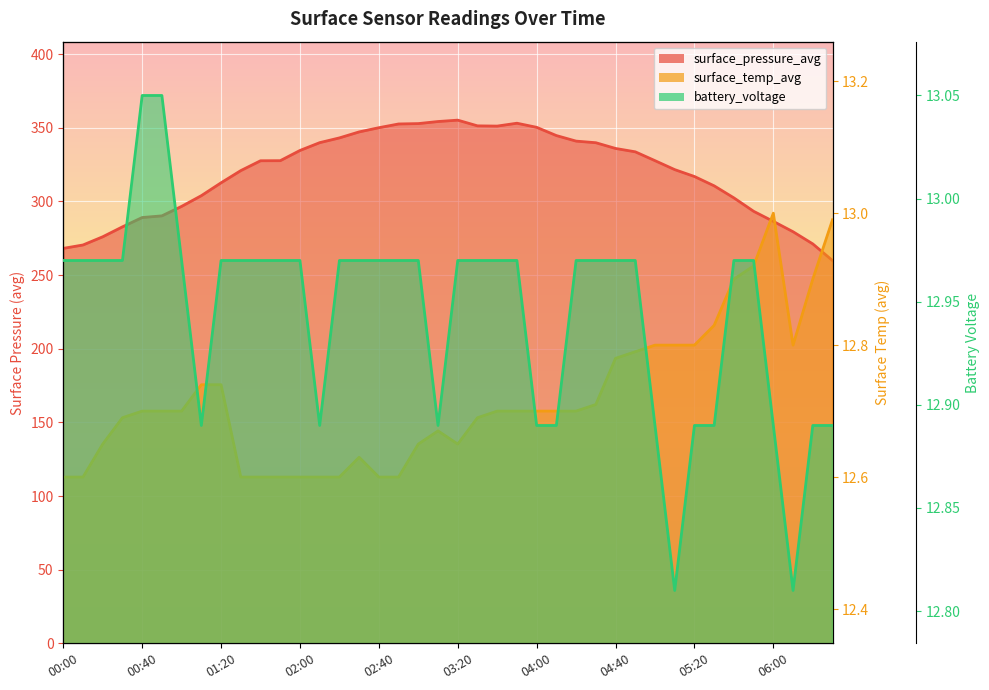

What is the highest value of the surface_temp_avg series?

13.0